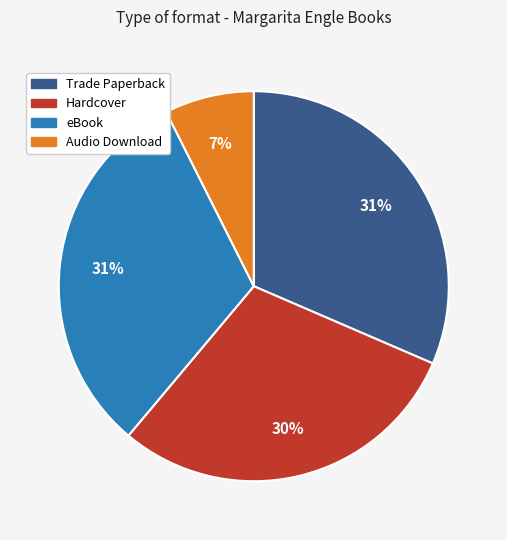

Combined, do Trade Paperback and Hardcover account for over 50%?

Yes